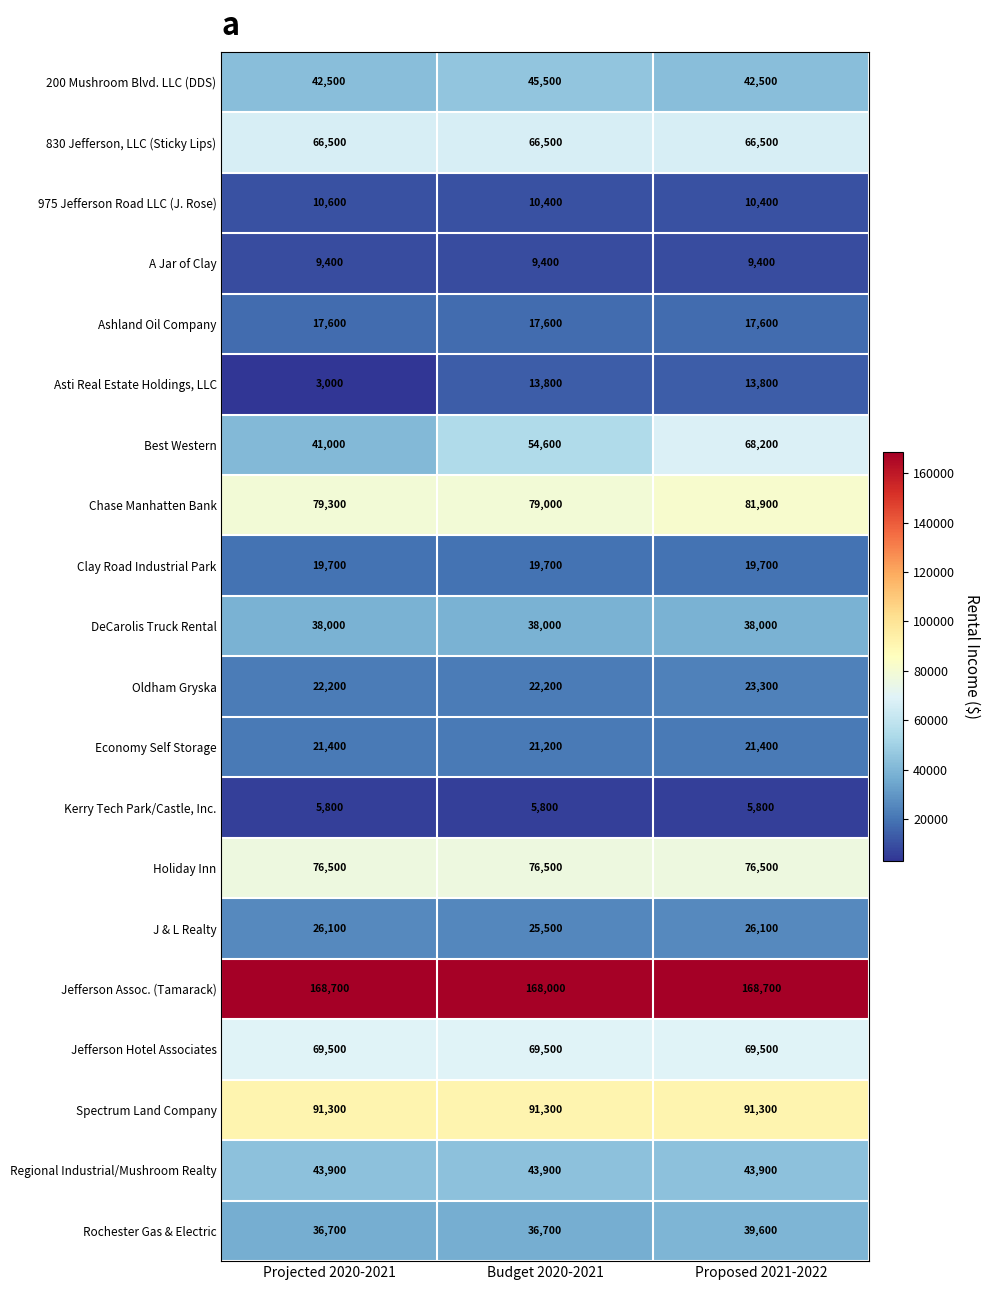

What is the spread (max minus min) of values at Projected 2020-2021?

165700